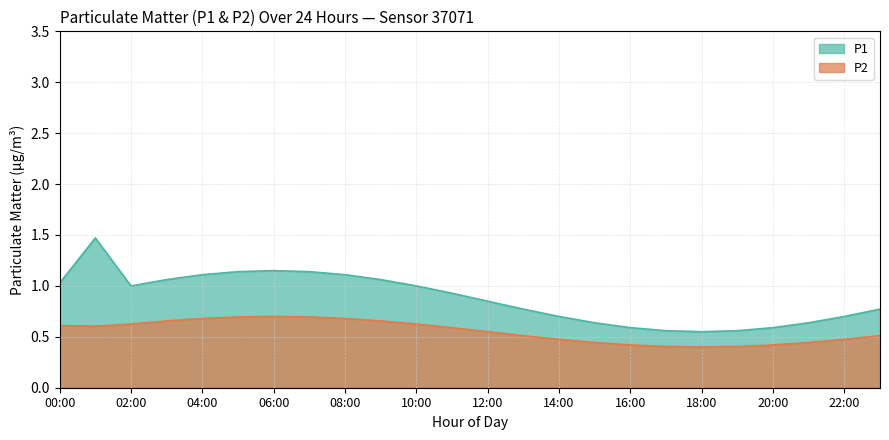

At which category does P1 reach its first local peak?

01:00